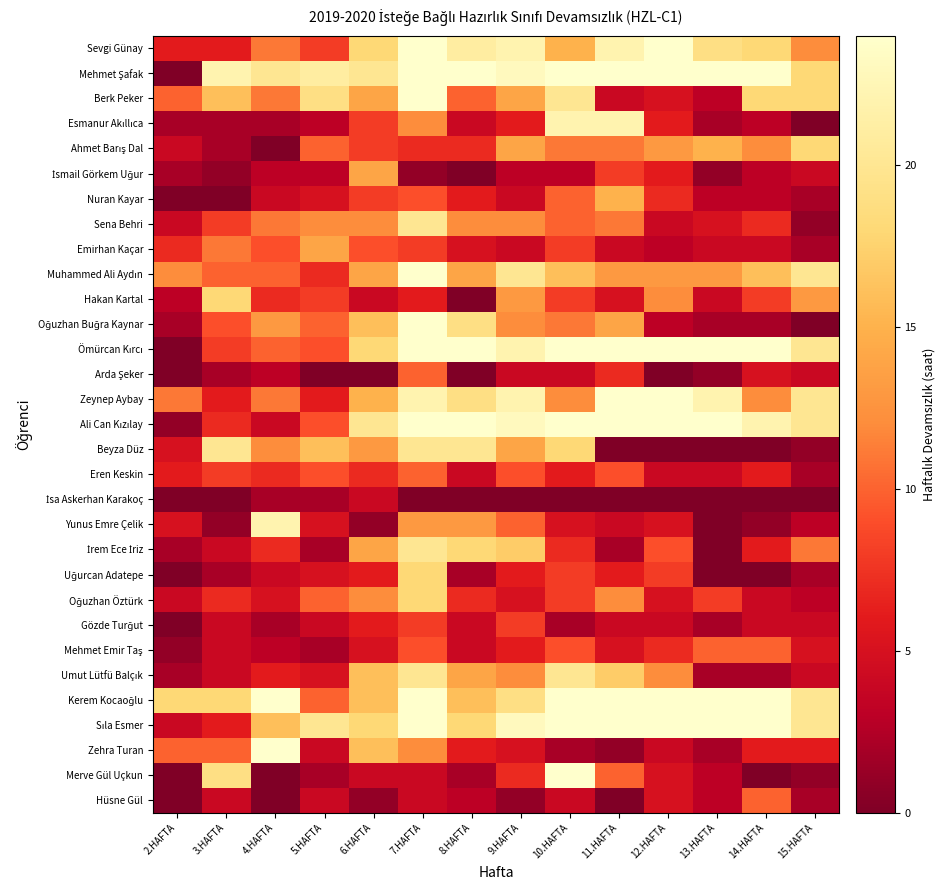

At how many categories does at least one series exceed 23?

8